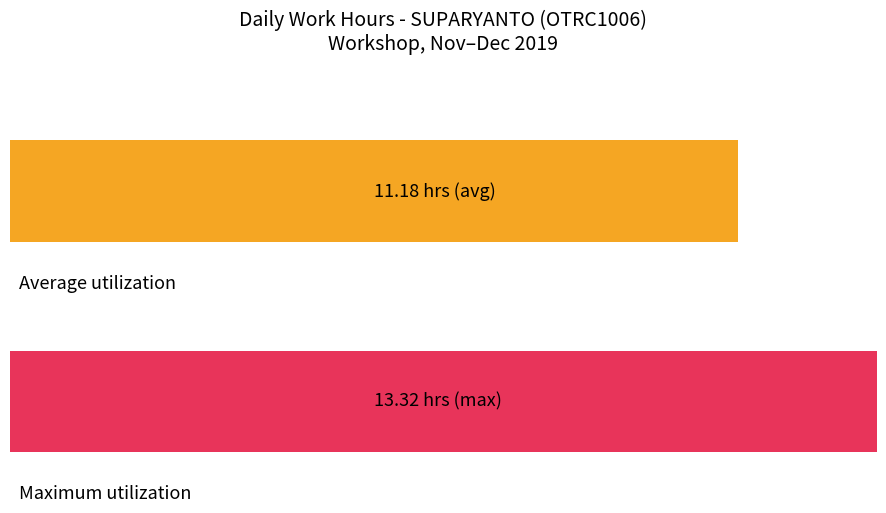

Does the chart contain stacked bars?

No